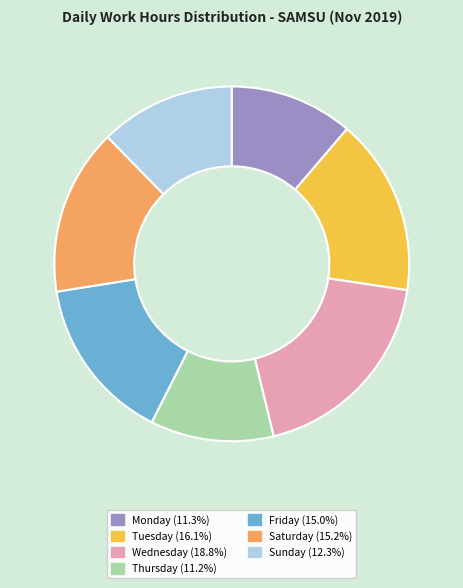

How many slices are in this pie chart?

7